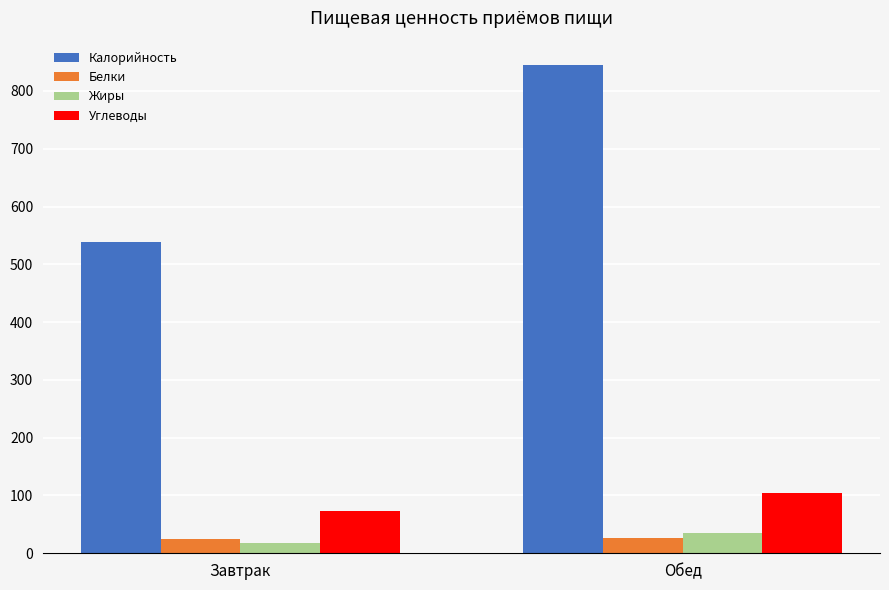

What is the lowest value of the Углеводы series?

72.6